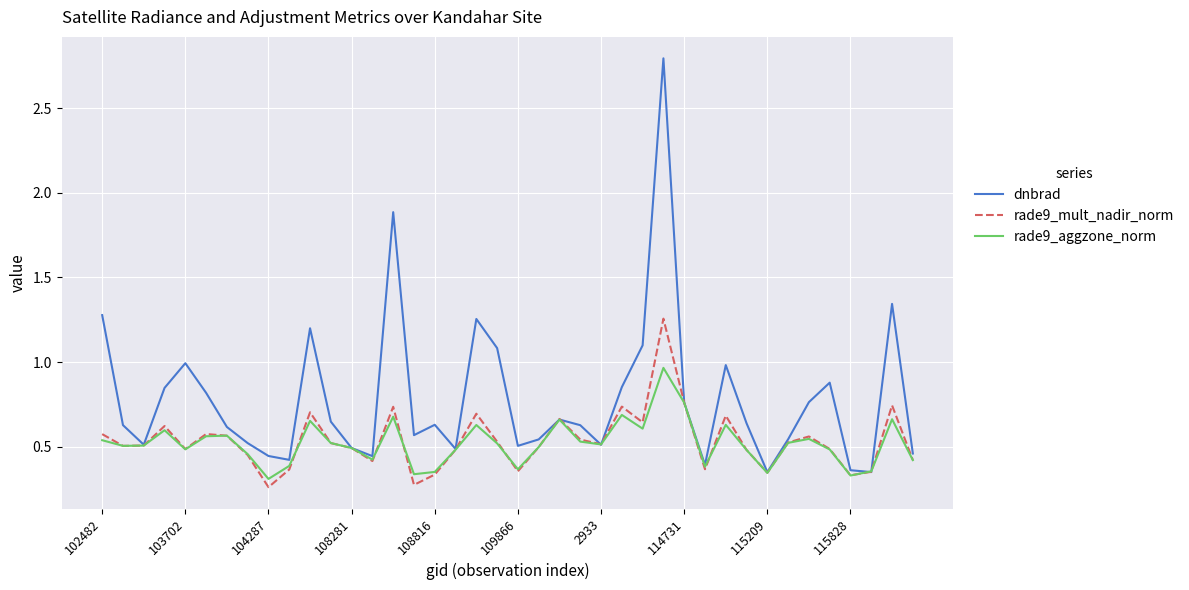

What is the greatest value displayed?

2.8